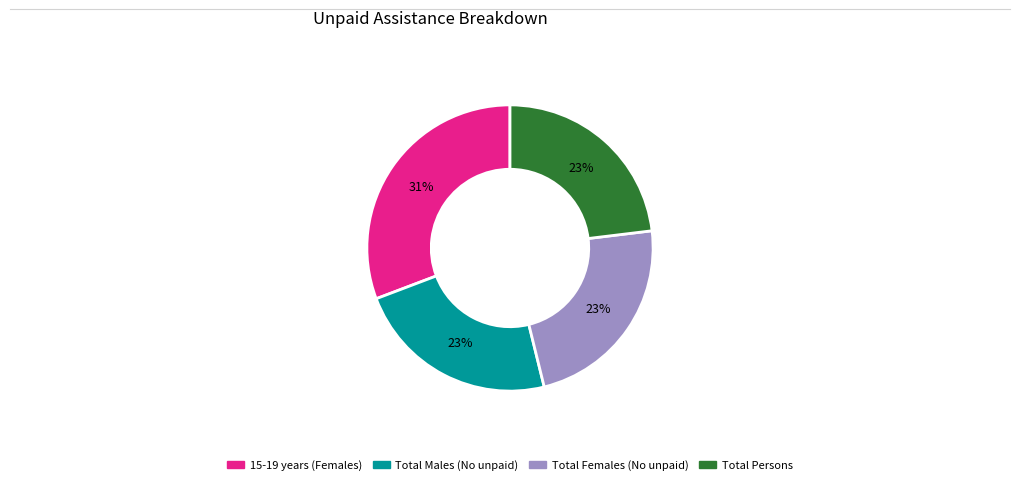

The Total Persons slice represents 23% of the pie. True or false?

True